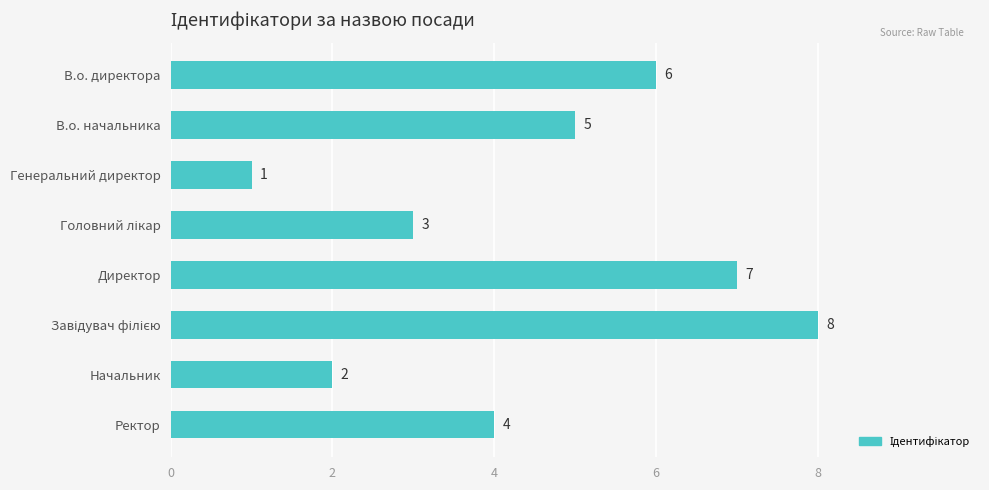

The chart shows a value of 2 at В.о. директора. True or false?

False